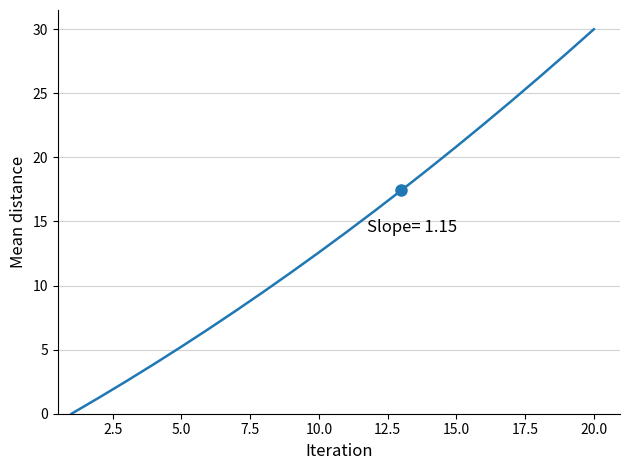

How many values are above zero?

19